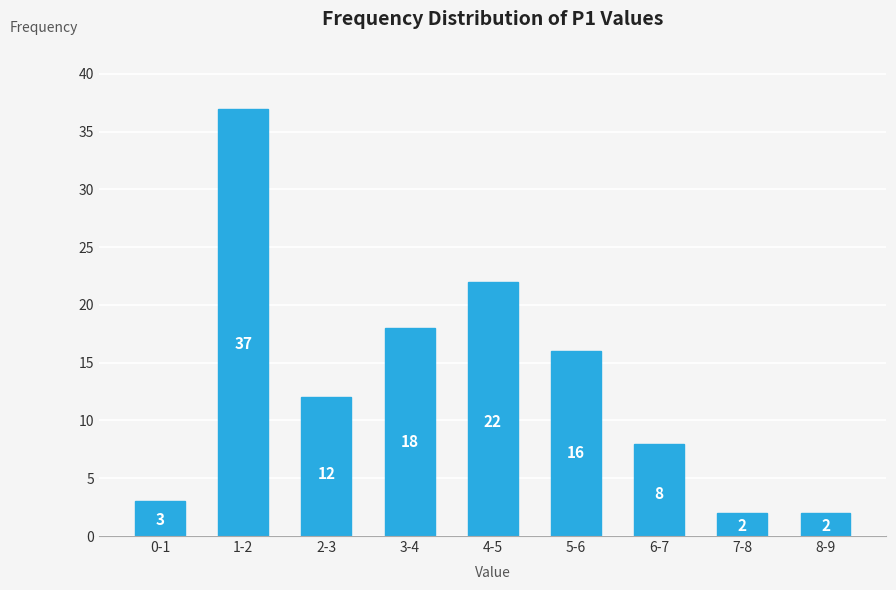

Reading left to right, what are all the values shown in this chart?

3	37	12	18	22	16	8	2	2